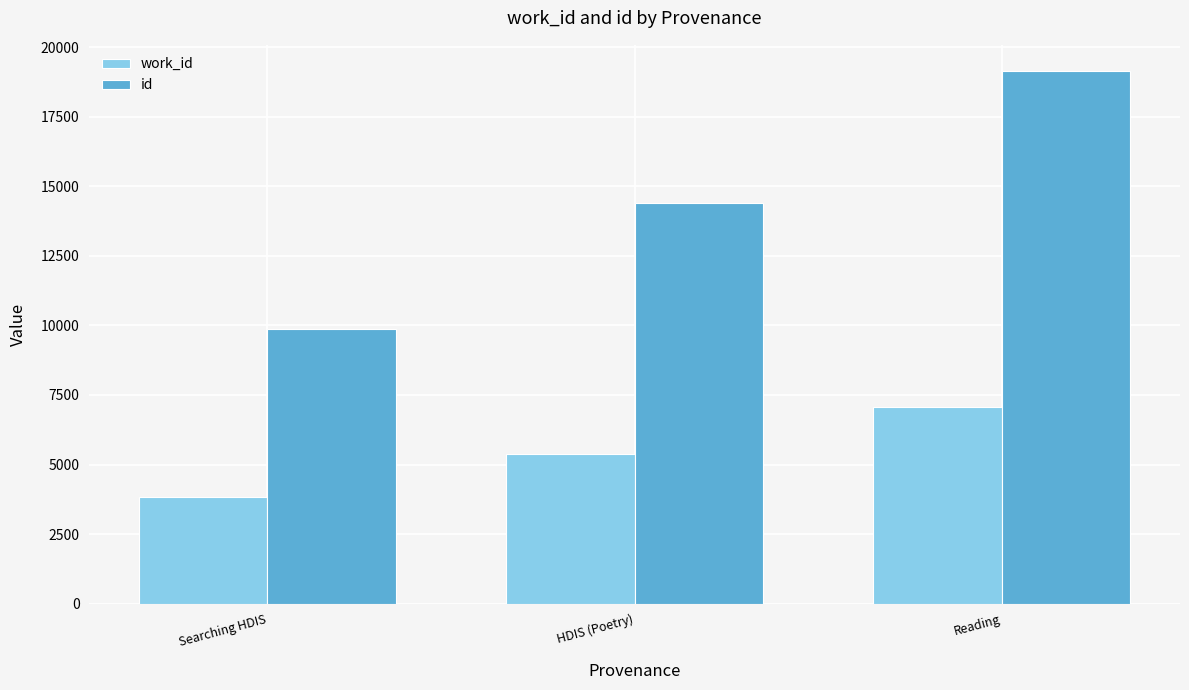

What position from the right is Reading?

1